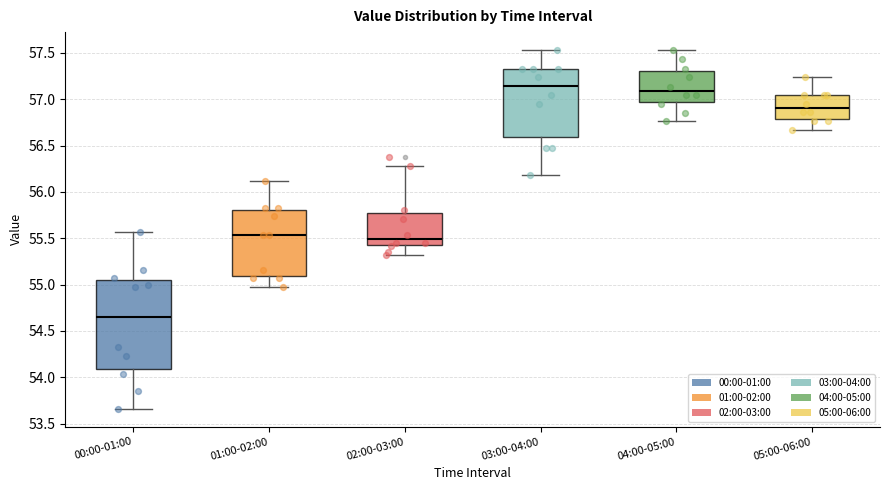

Which box's median line is the highest?

03:00-04:00